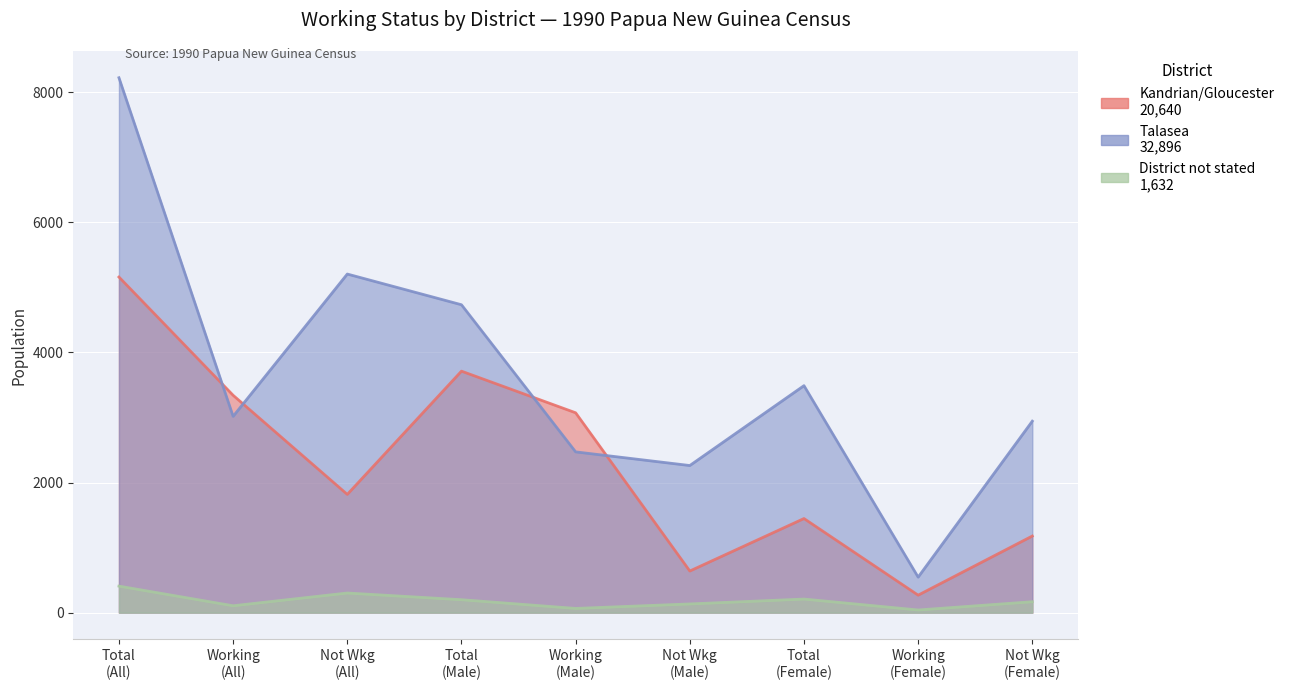

Is it true that Talasea equals 546 at Working?

True